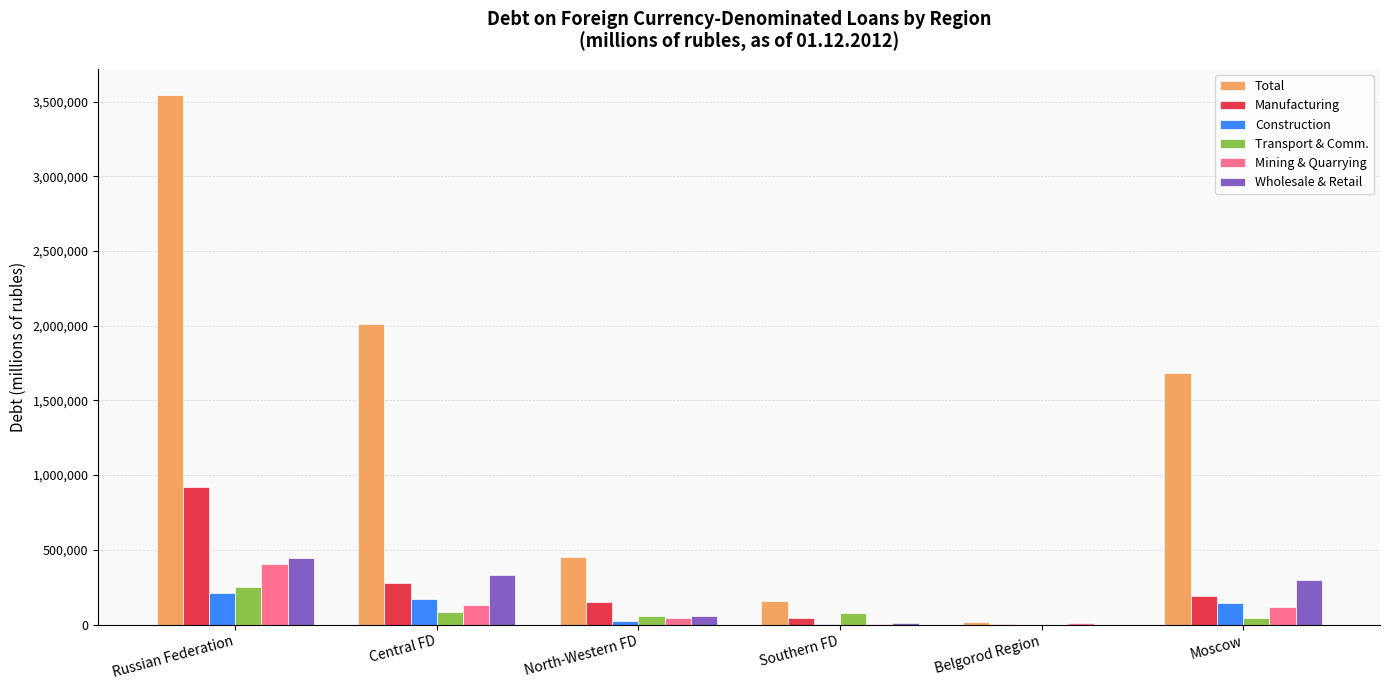

What is the sum of all Mining & Quarrying values?

711789